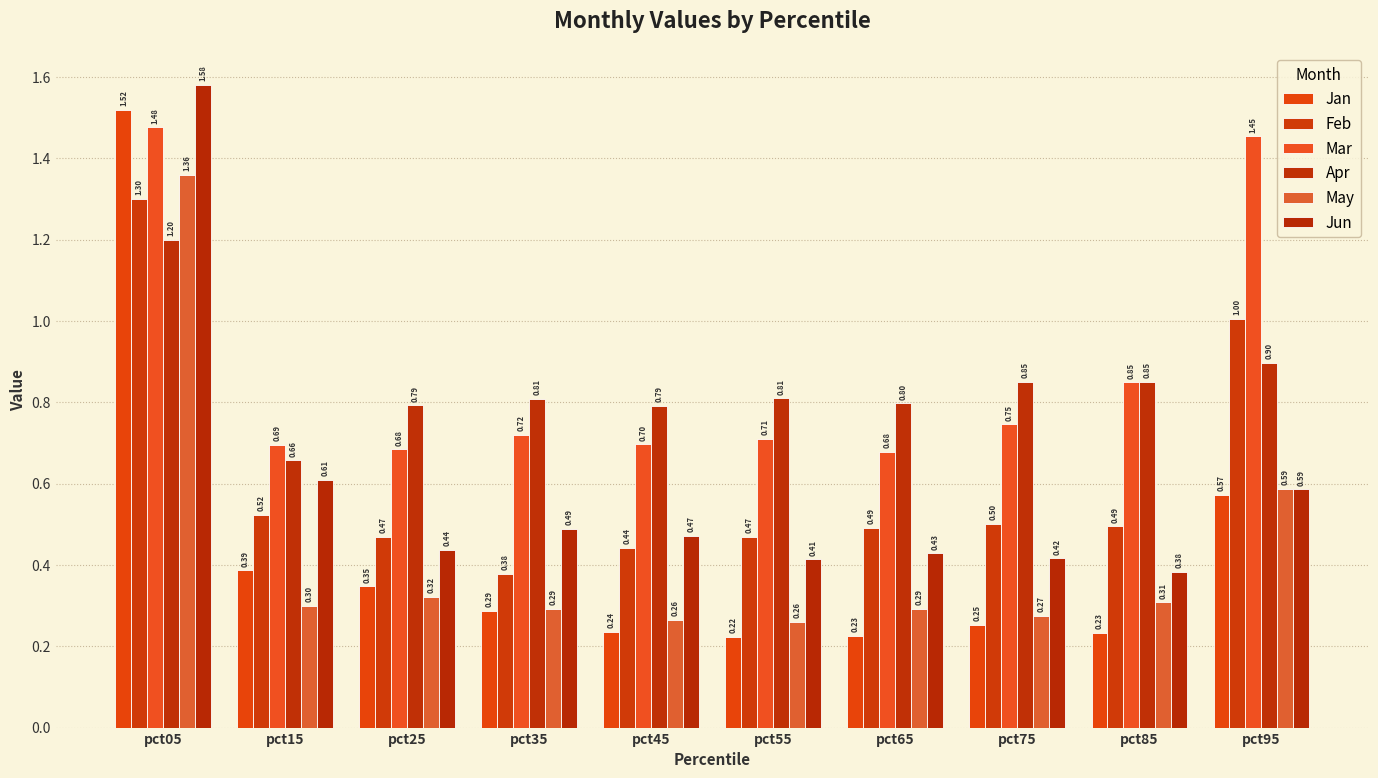

How many categories are shown in the chart?

10